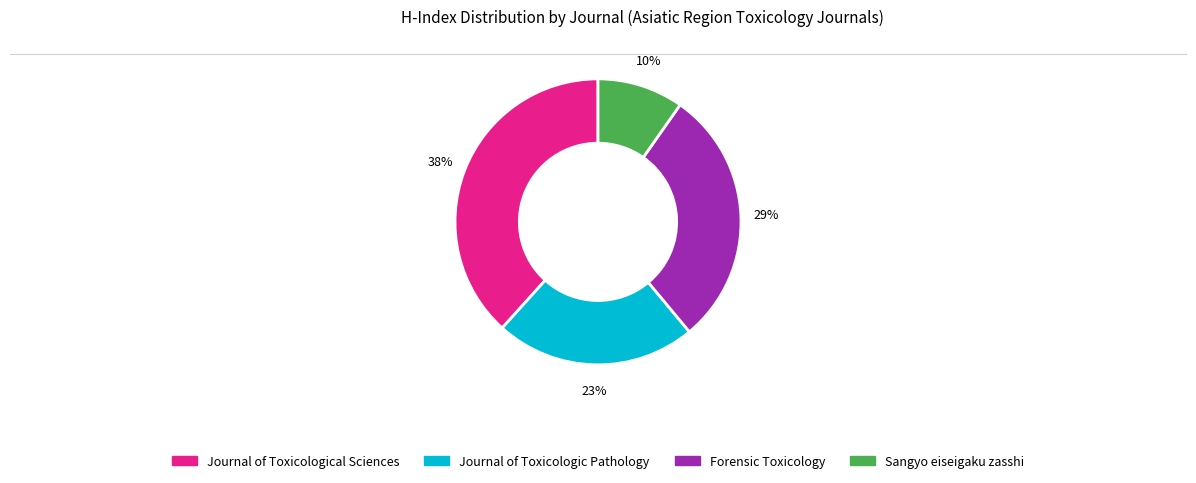

Is Journal of Toxicologic Pathology the majority of the pie?

No